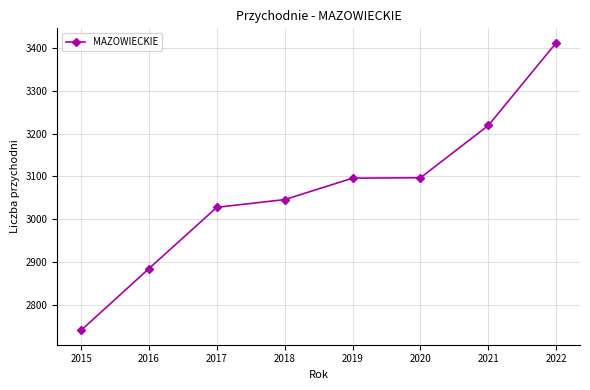

The chart shows a value of 1955 at 2021. True or false?

False